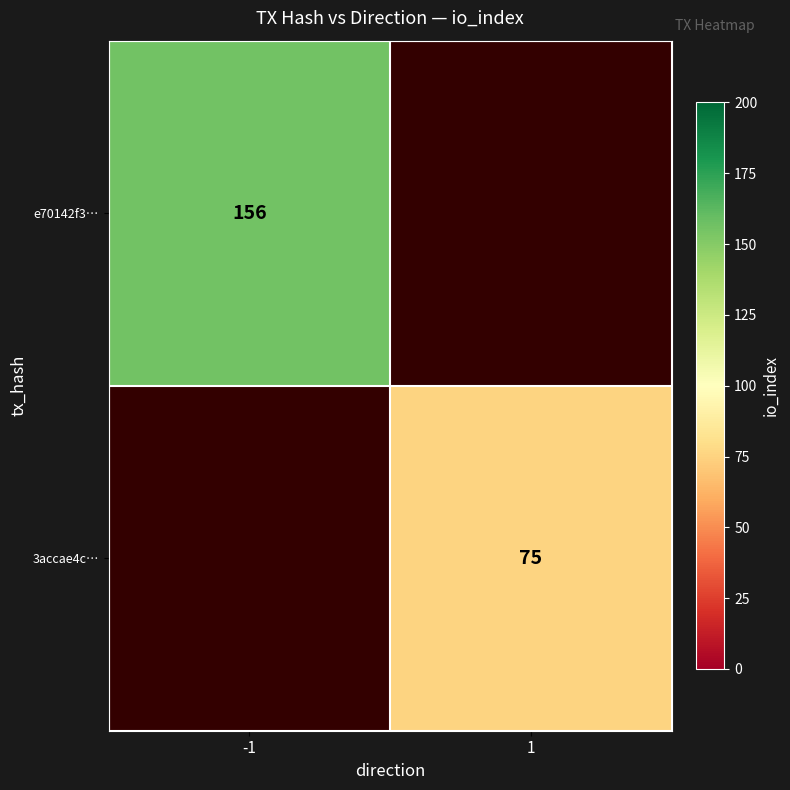

True or false: e70142f3… has a value of 57 at -1.

False